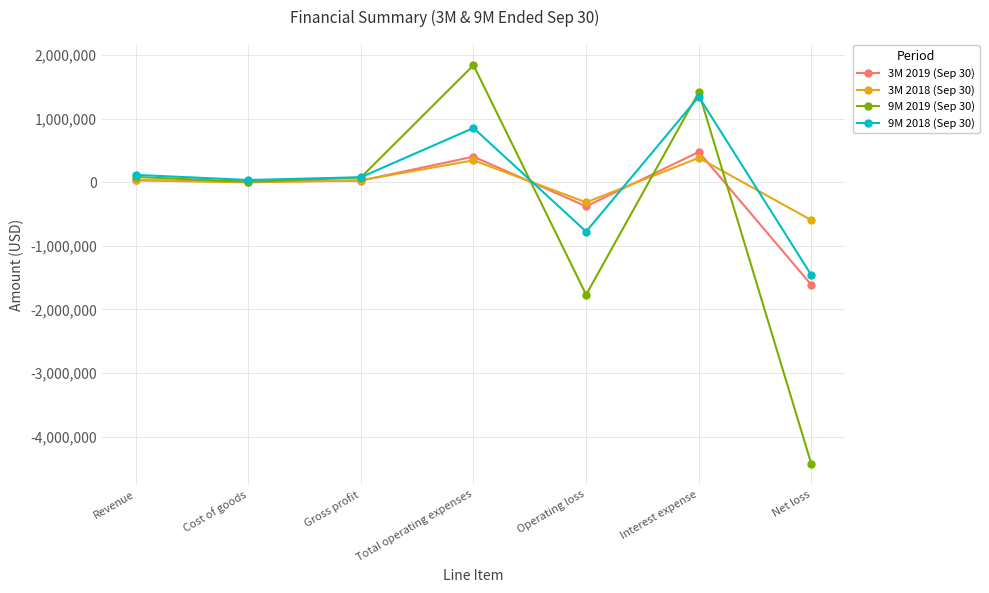

What is the total value across all series at Operating loss?

-3234866